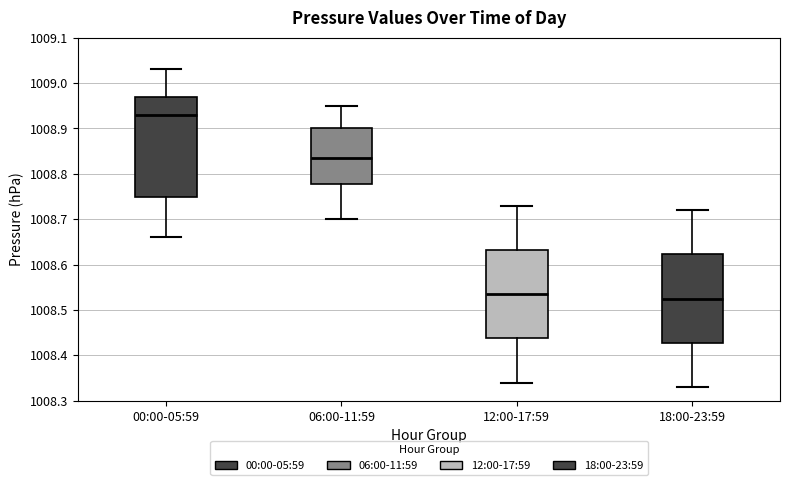

Where does the lower whisker of the box for 18:00-23:59 end on the y-axis? The values are not printed on the chart, so give them approximately, as read against the axis.

1008.33